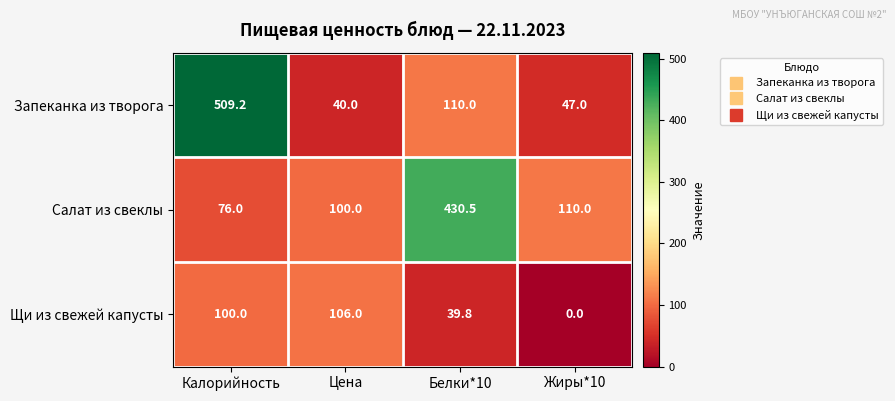

Reading right to left, extract all data points from this chart.

Запеканка из творога: Жиры*10=47.0	Белки*10=110.0	Цена=40.0	Калорийность=509.2
Салат из свеклы: Жиры*10=110.0	Белки*10=430.5	Цена=100.0	Калорийность=76.0
Щи из свежей капусты: Жиры*10=0.0	Белки*10=39.8	Цена=106.0	Калорийность=100.0